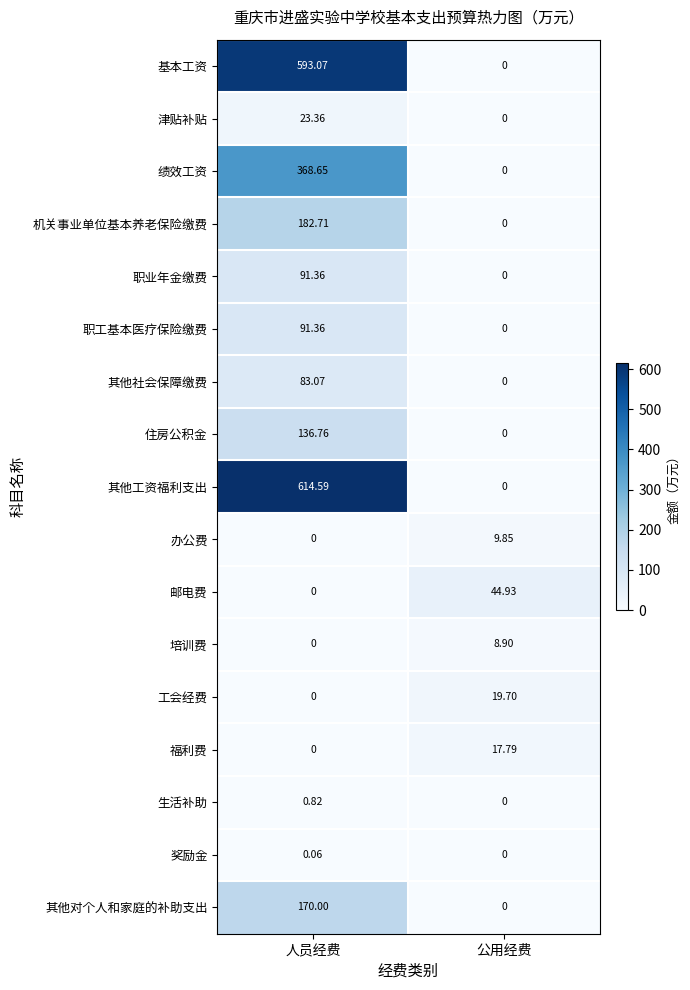

How many data points in 基本工资 are less than 593?

1